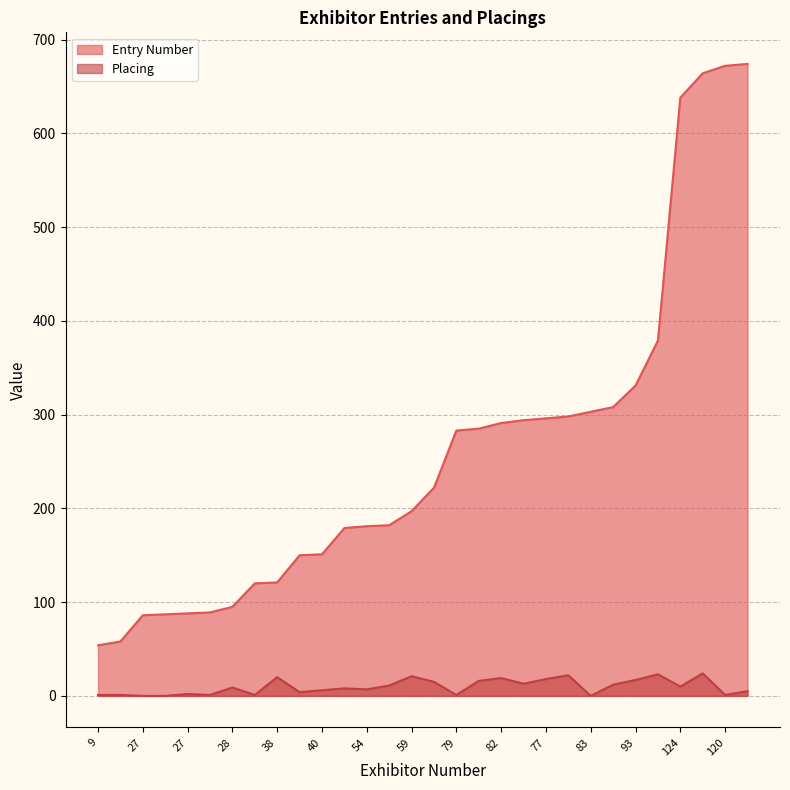

Rank the categories by Entry Number value from lowest to highest.

9, 9, 27, 27, 27, 27, 28, 38, 38, 41, 40, 53, 54, 54, 59, 51, 79, 79, 82, 83, 77, 77, 83, 86, 93, 97, 124, 67, 120, 119